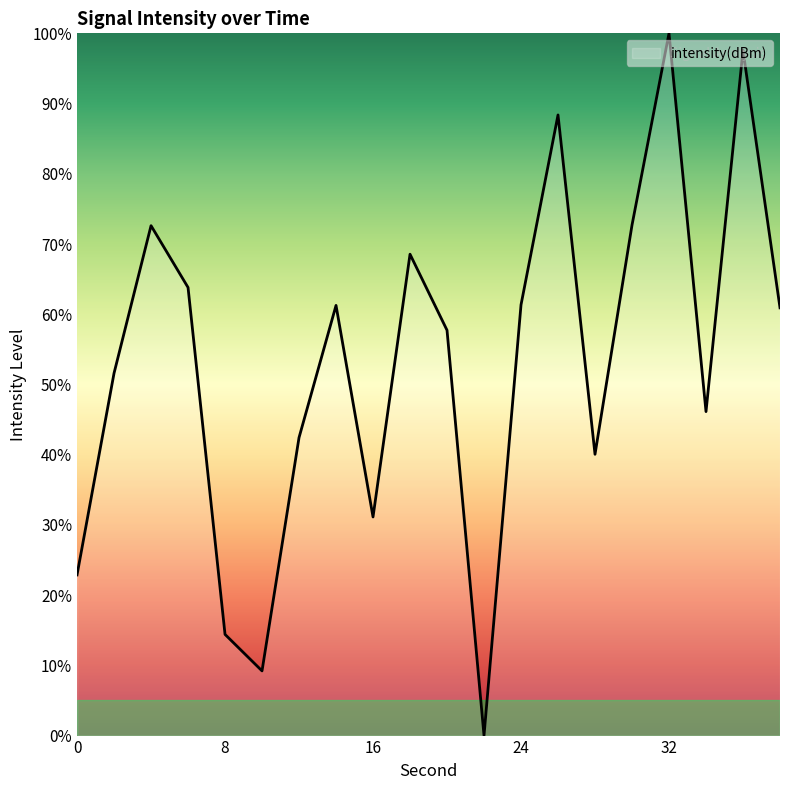

What is the greatest value displayed?

100.0